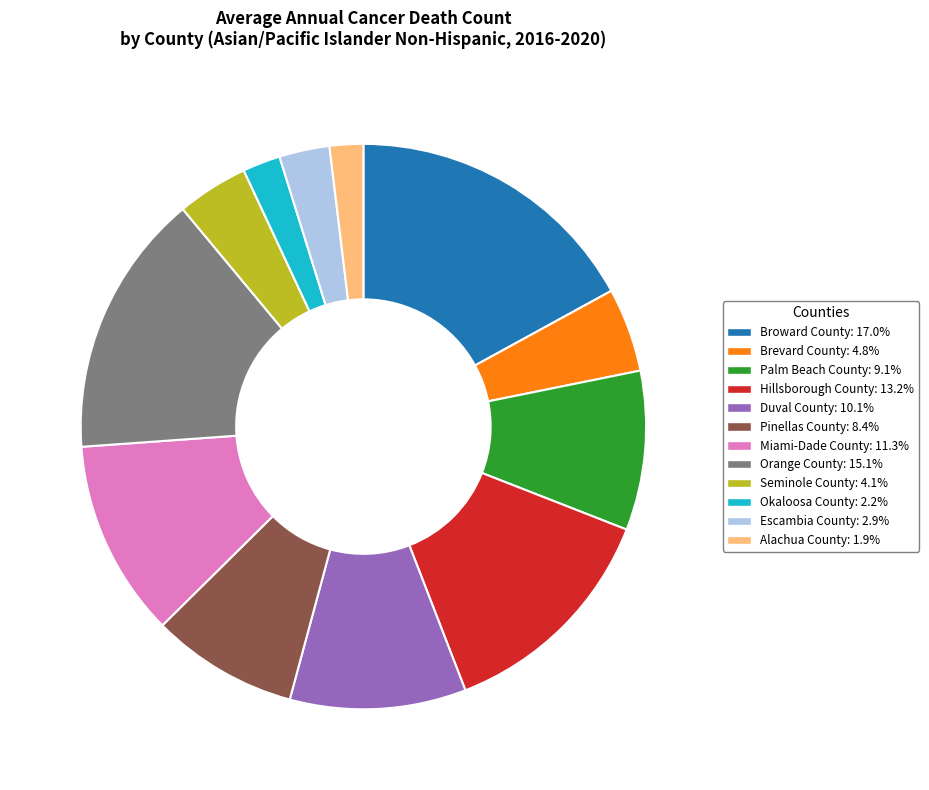

Is the sum of Hillsborough County and Duval County greater than half?

No